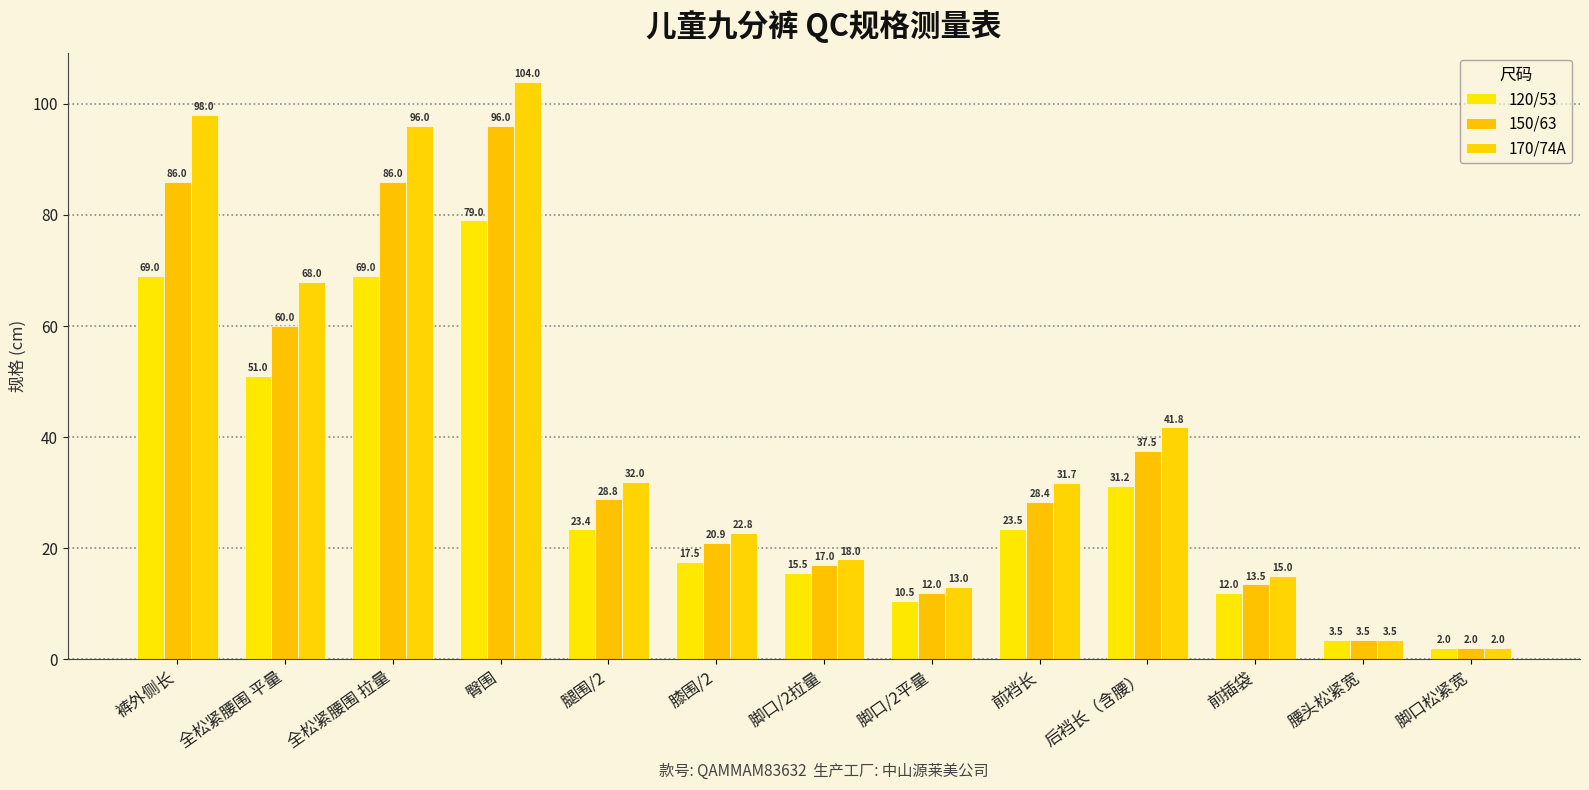

What is the approximate value of 170/74A at 后裆长（含腰）?

41.8